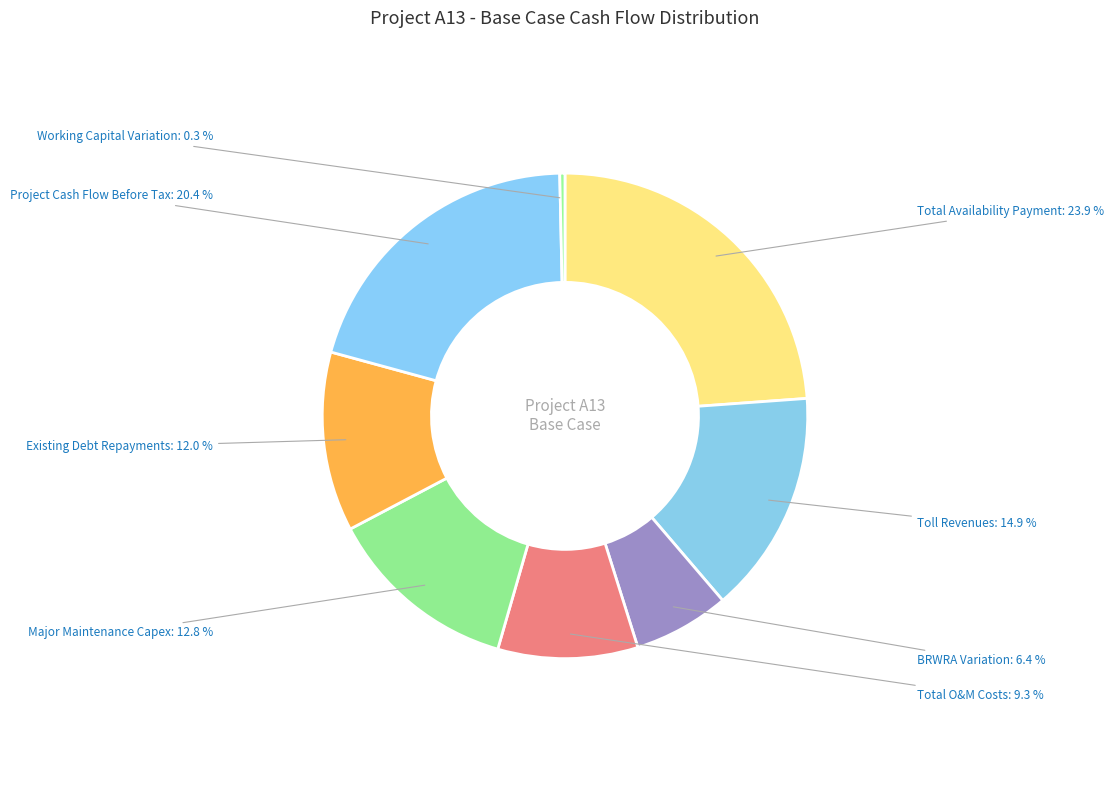

Is Total O&M Costs the majority of the pie?

No